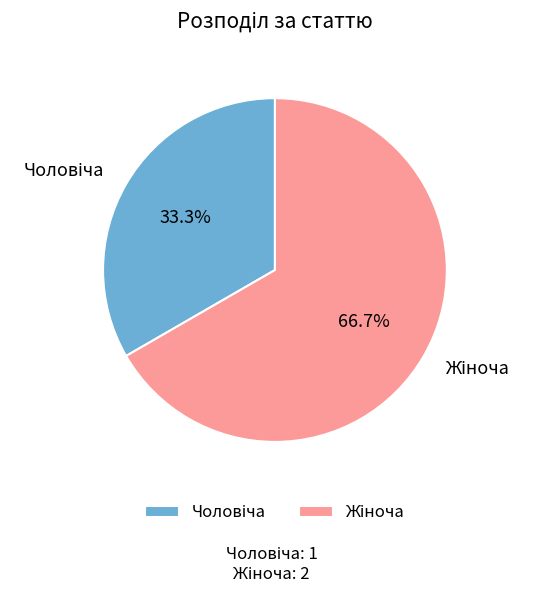

Is there any slice that represents more than half of the pie?

Yes